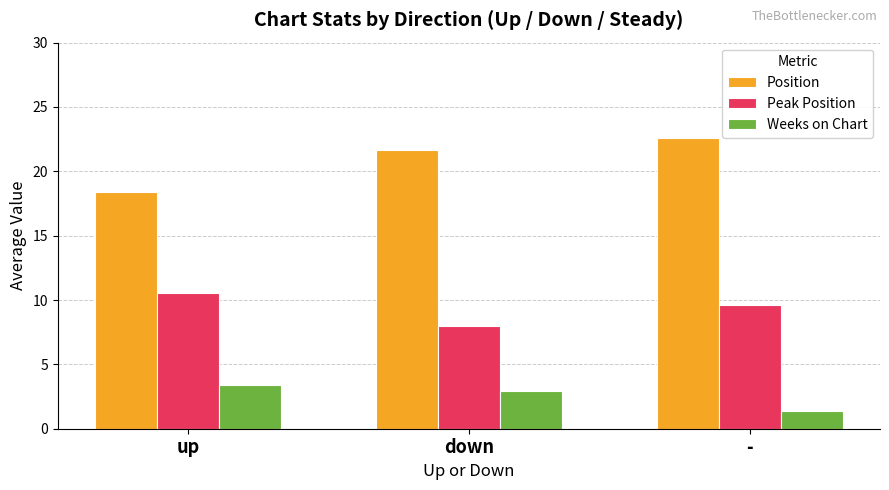

Reading right to left, what are all the values shown in this chart?

Position: -=22.6	down=21.6	up=18.4
Peak Position: -=9.6	down=8.0	up=10.5
Weeks on Chart: -=1.4	down=2.9	up=3.4